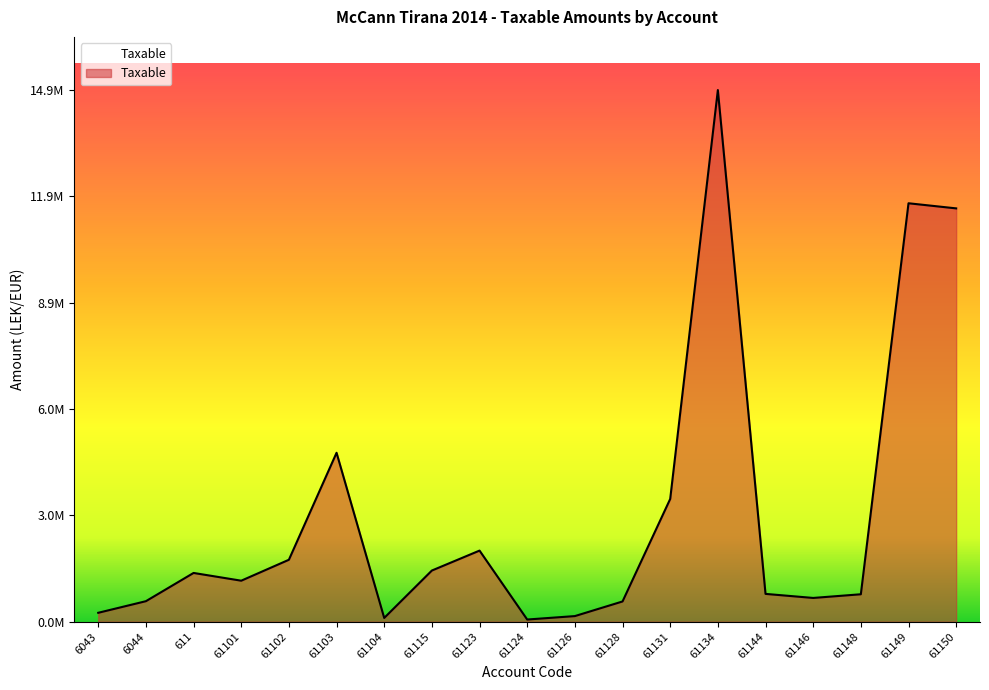

Does the chart have visible grid lines?

No